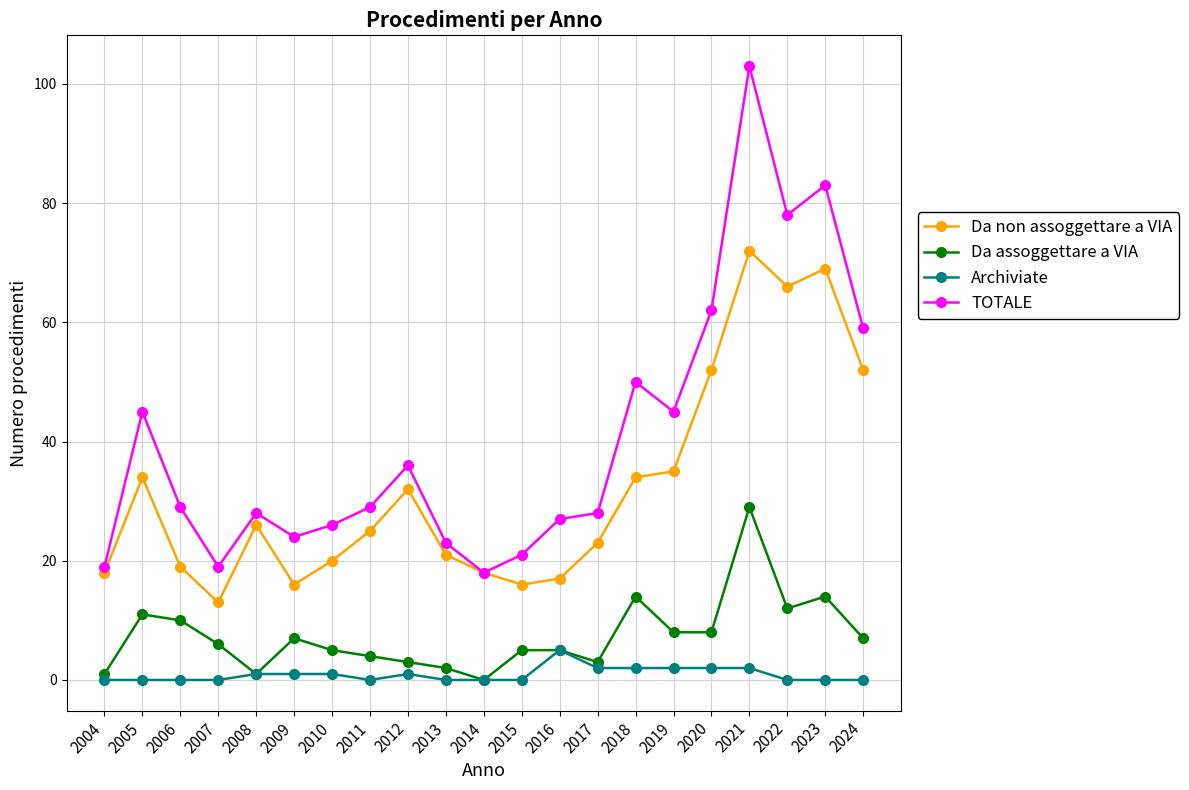

True or false: Da assoggettare a VIA and Da non assoggettare a VIA intersect in this chart.

False